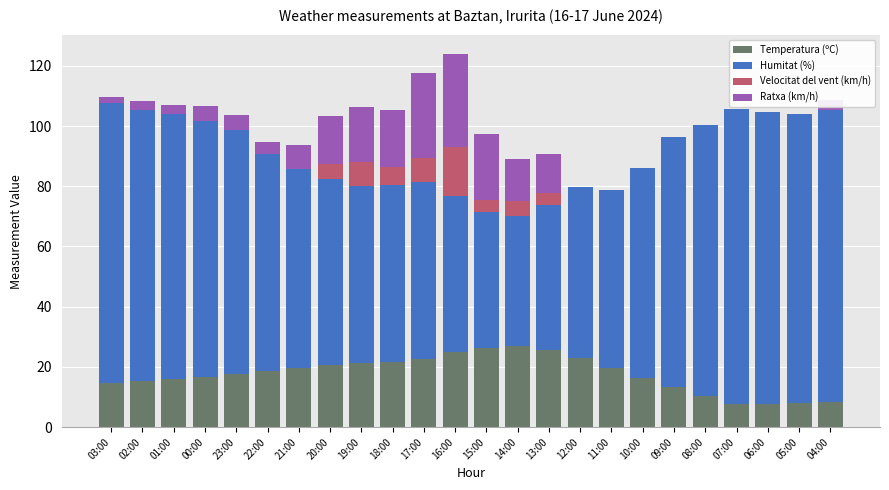

What is the total value across all series at 18:00?

105.5